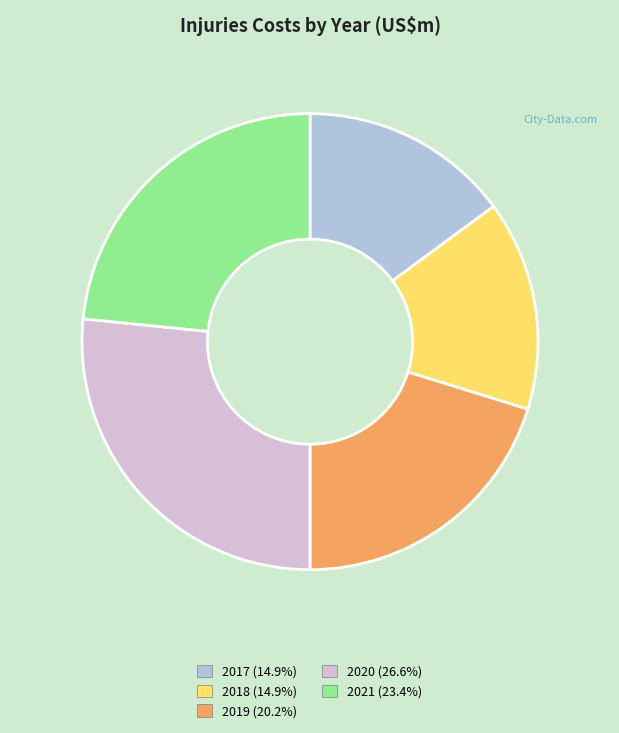

Do 2021 (23.4%) and 2017 (14.9%) together represent more than half of the pie?

No